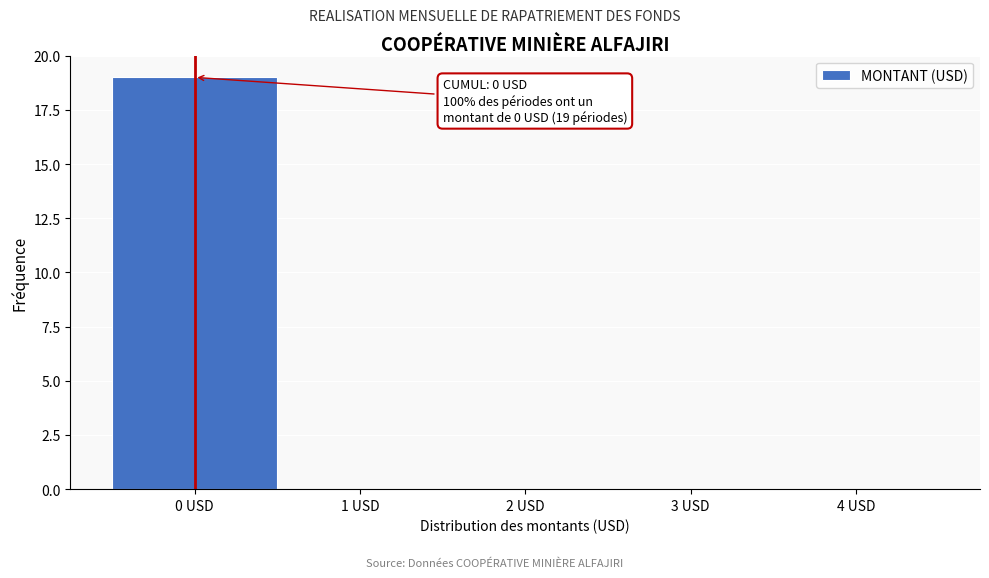

Which range on the x-axis has the tallest bar?

-0.5 to 0.5